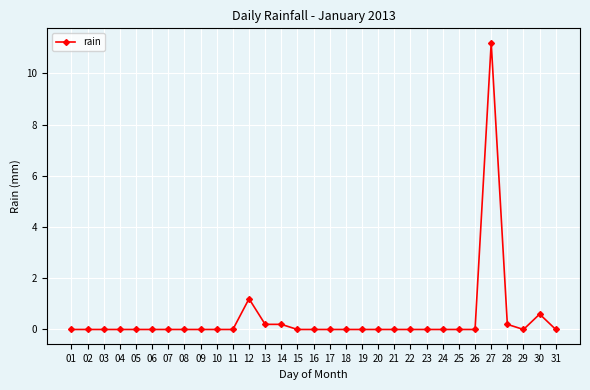

How many lines are shown in the chart?

1